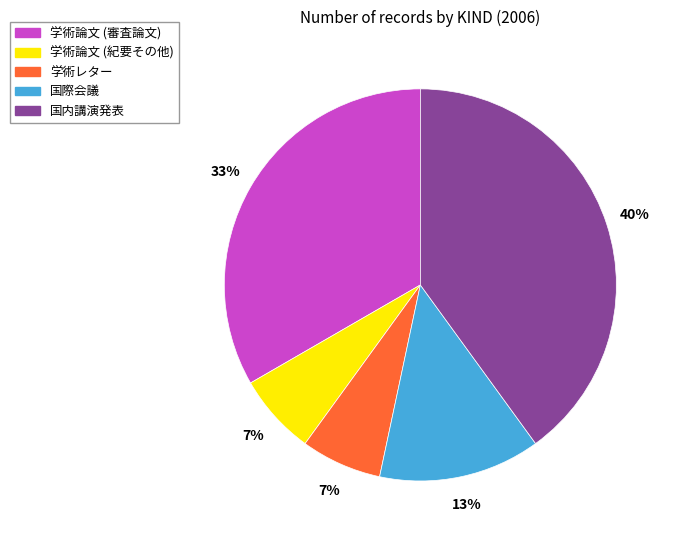

True or false: 学術レター accounts for 7% of the total.

True